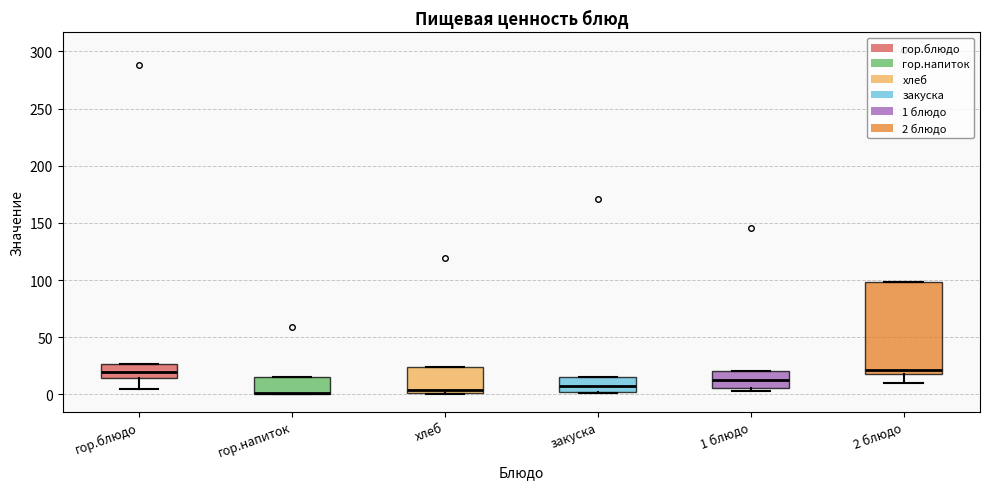

Reading left to right, transcribe this box plot: for each box, give where its median line is, the range the box spans, and where its two whiskers end, as read against the y-axis. The values are not printed on the chart, so give them approximately, as read against the axis.

гор.блюдо: median 20, box 15 to 25, whiskers 5 to 25
гор.напиток: median 0 (drawn on the box's lower edge), box 0 to 15, whiskers 0 to 15
хлеб: median 5, box 0 to 25, whiskers 0 to 25
закуска: median 10, box 0 to 15, whiskers 0 to 15
1 блюдо: median 15, box 5 to 20, whiskers 5 (just below the box's lower edge) to 20
2 блюдо: median 20 (just above the box's lower edge), box 20 to 100, whiskers 10 to 100